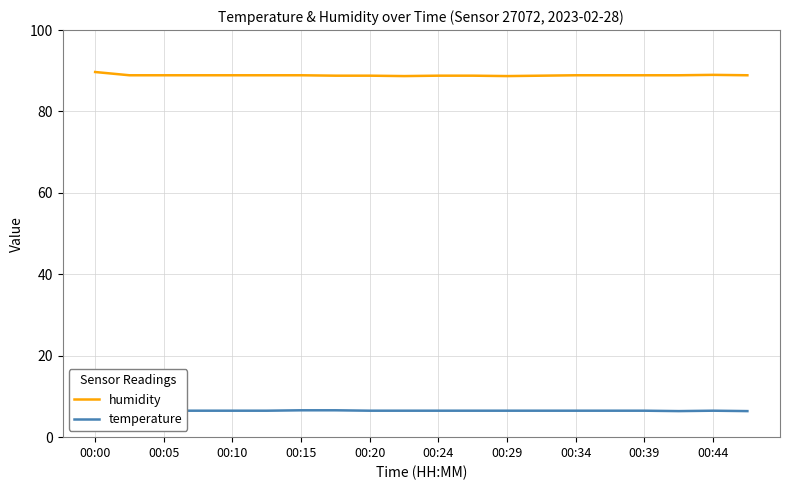

Which series has the widest spread of values?

humidity